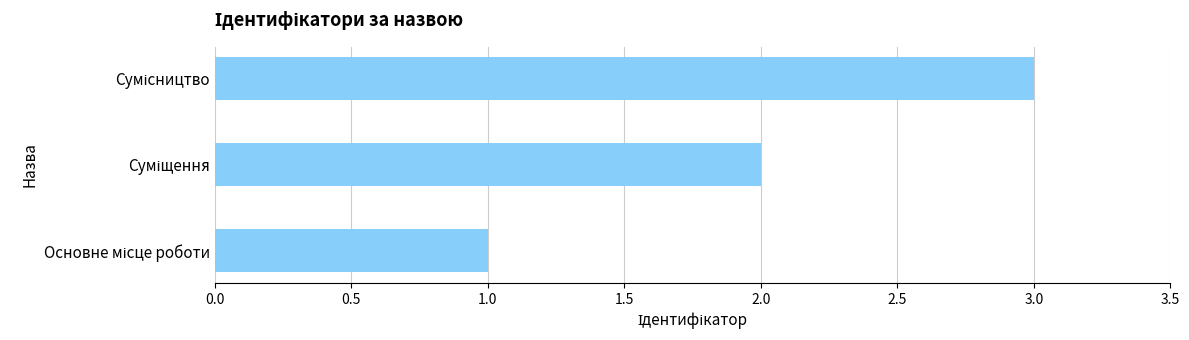

What is the maximum value shown in the chart?

3